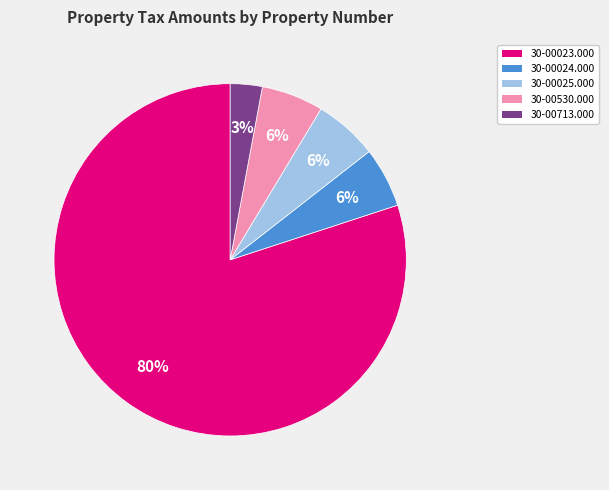

Is the sum of 30-00025.000 and 30-00530.000 greater than half?

No